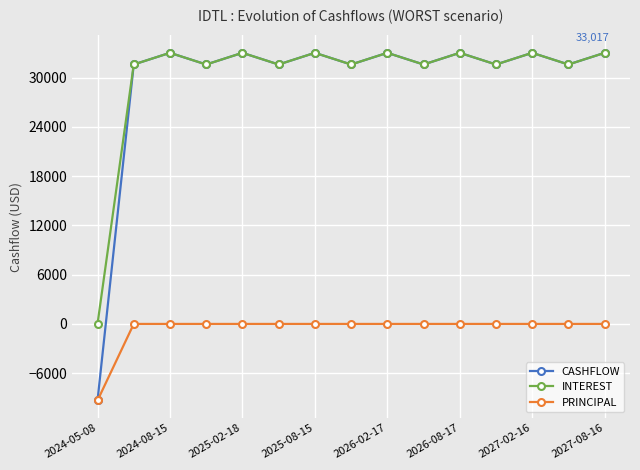

At how many categories does at least one series exceed 24864?

14